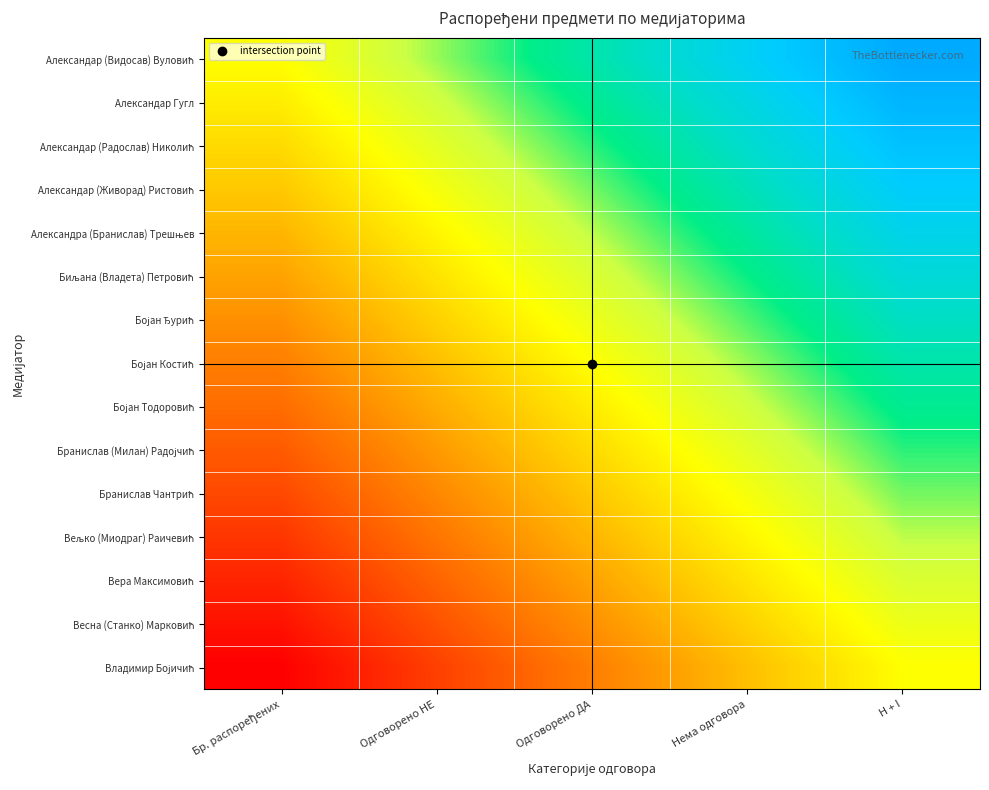

At which category does the chart reach its minimum across all series?

Бр. распоређених